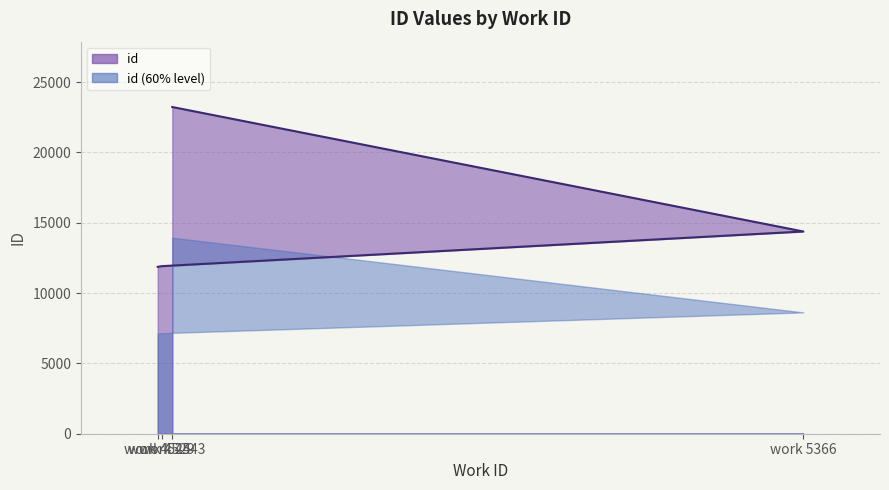

Does the chart have visible grid lines?

Yes